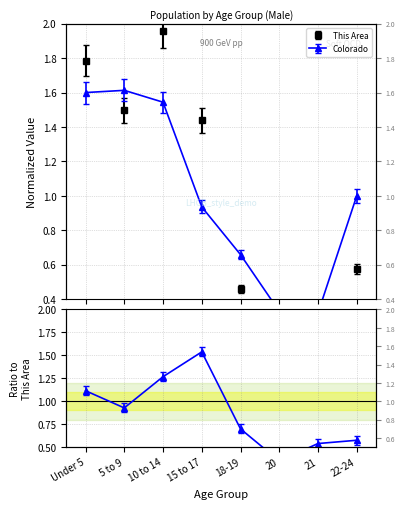

What is the label of the 2nd point from the left?

5 to 9